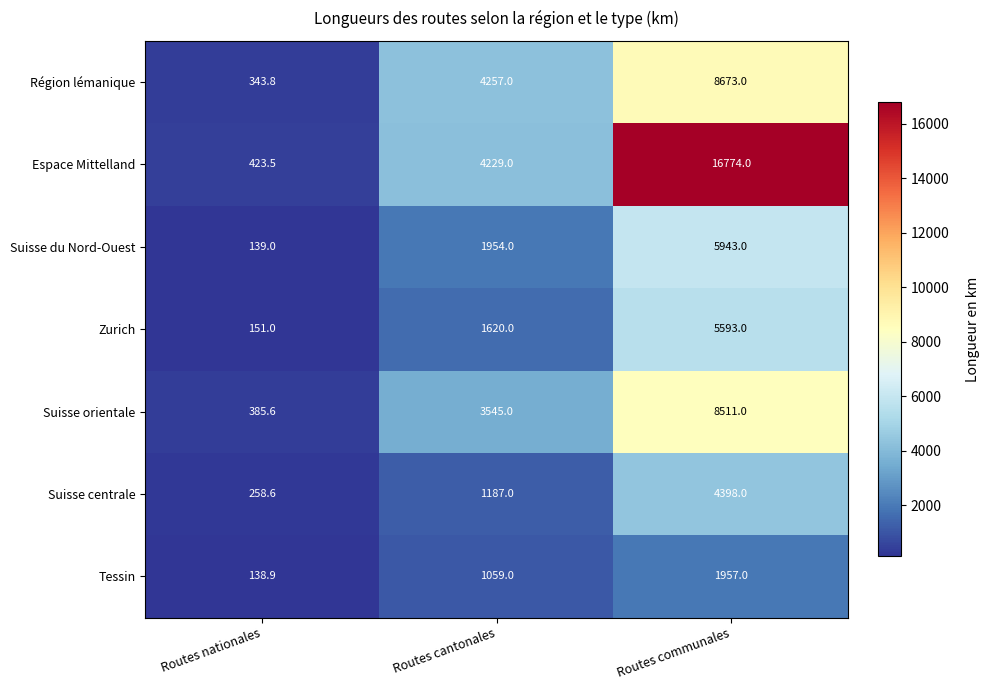

Rank the series at Routes communales from highest to lowest value.

Espace Mittelland, Région lémanique, Suisse orientale, Suisse du Nord-Ouest, Zurich, Suisse centrale, Tessin